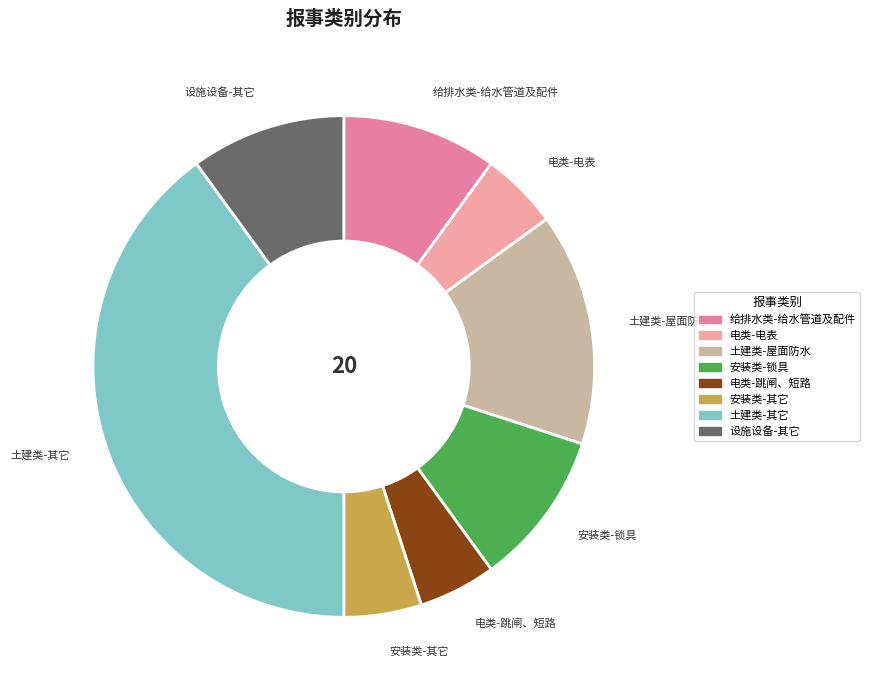

Which slice is the largest?

土建类-其它